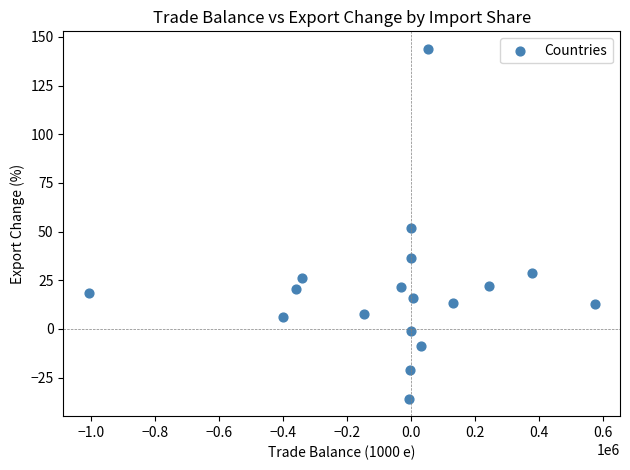

What is the range of Y values (max minus min)?

179.7